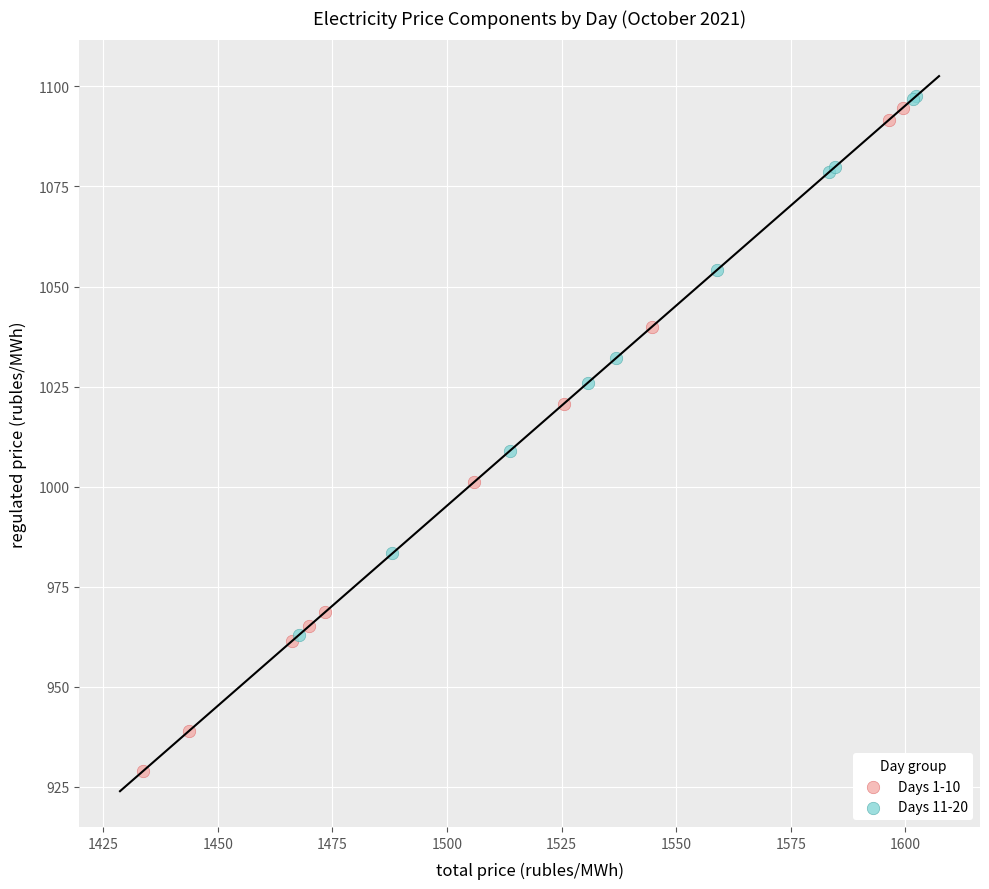

Which series contains the highest Y value?

Days 11-20